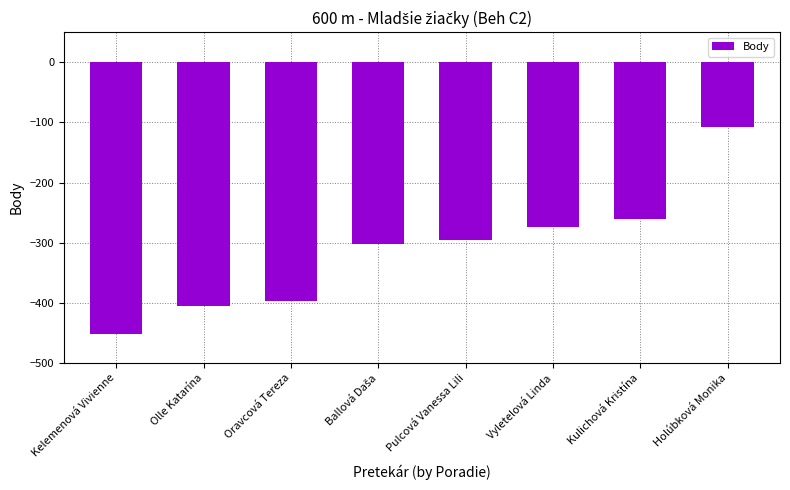

At which category does the chart reach its minimum across all series?

Kelemenová Vivienne